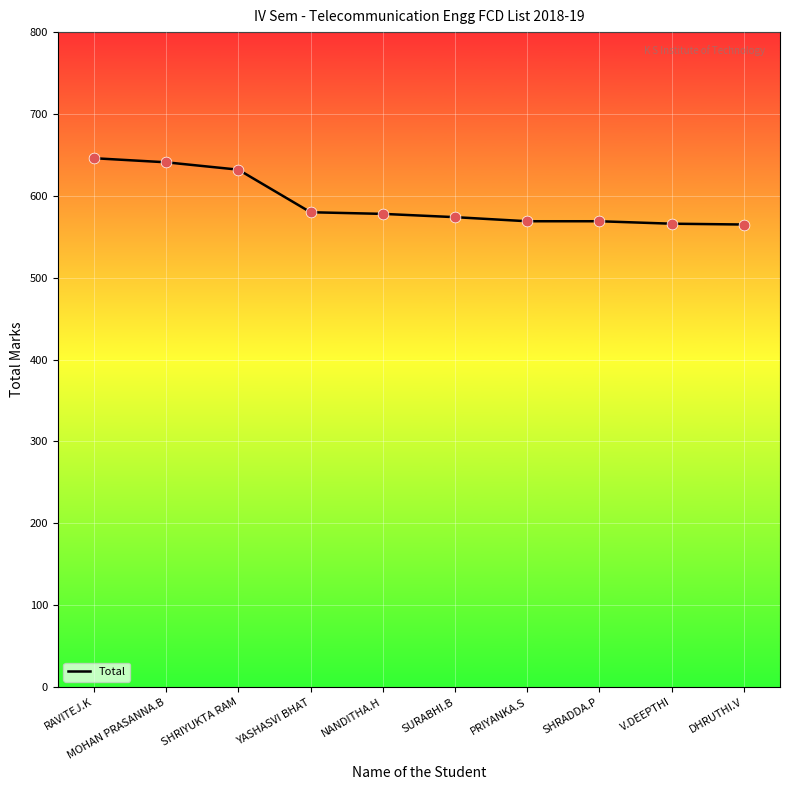

What is the change in value from YASHASVI BHAT to DHRUTHI.V?

-15